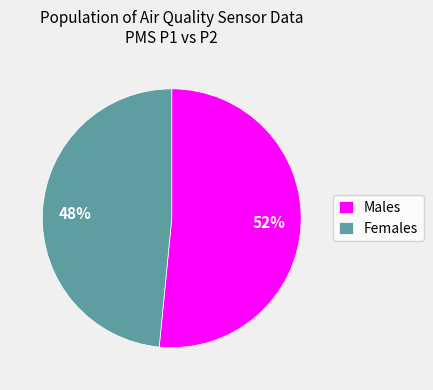

Does any single category account for the majority?

Yes